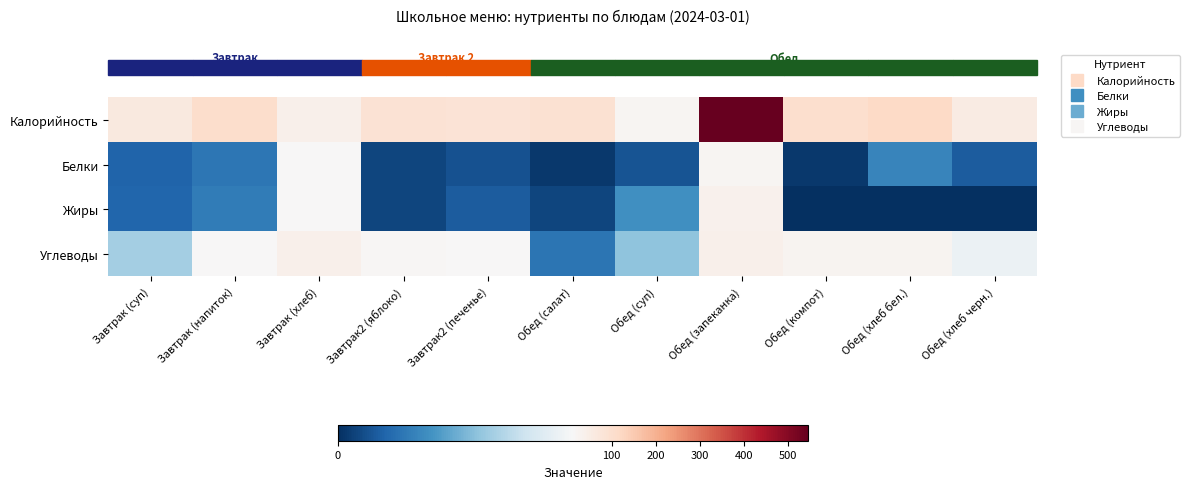

Reading right to left, what are all the values shown in this chart?

Калорийность: Обед (хлеб черн.)=56.0	Обед (хлеб бел.)=118.0	Обед (компот)=99.0	Обед (запеканка)=543.9	Обед (суп)=22.2	Обед (салат)=91.5	Завтрак2 (печенье)=83.4	Завтрак2 (яблоко)=86.9	Завтрак (хлеб)=38.8	Завтрак (напиток)=105.6	Завтрак (суп)=62.6
Белки: Обед (хлеб черн.)=2.0	Обед (хлеб бел.)=4.0	Обед (компот)=0.5	Обед (запеканка)=21.1	Обед (суп)=1.6	Обед (салат)=0.4	Завтрак2 (печенье)=1.5	Завтрак2 (яблоко)=0.9	Завтрак (хлеб)=12.3	Завтрак (напиток)=3.2	Завтрак (суп)=2.3
Жиры: Обед (хлеб черн.)=0.0	Обед (хлеб бел.)=0.0	Обед (компот)=0.0	Обед (запеканка)=35.4	Обед (суп)=4.5	Обед (салат)=1.0	Завтрак2 (печенье)=2.0	Завтрак2 (яблоко)=0.9	Завтрак (хлеб)=14.9	Завтрак (напиток)=3.5	Завтрак (суп)=2.5
Углеводы: Обед (хлеб черн.)=11.0	Обед (хлеб бел.)=25.0	Обед (компот)=24.3	Обед (запеканка)=38.1	Обед (суп)=7.0	Обед (салат)=3.1	Завтрак2 (печенье)=14.9	Завтрак2 (яблоко)=18.3	Завтрак (хлеб)=38.8	Завтрак (напиток)=15.0	Завтрак (суп)=7.7